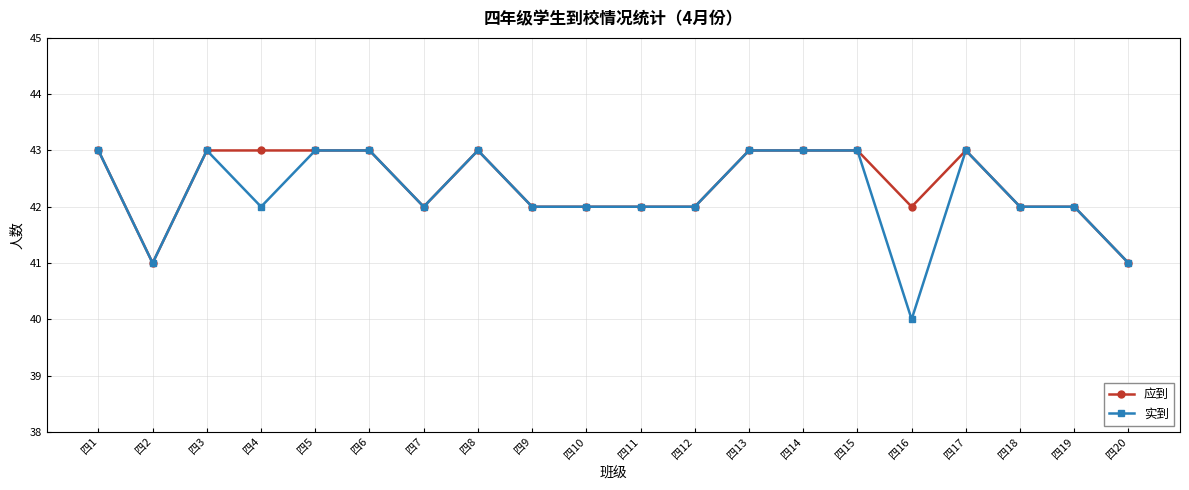

What is the highest value of the 实到 series?

43